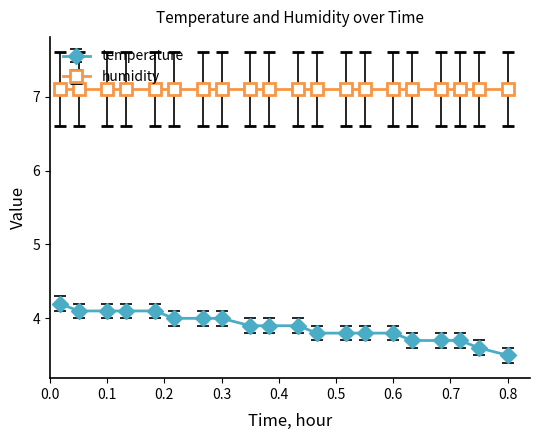

Which series has the widest spread of values?

temperature